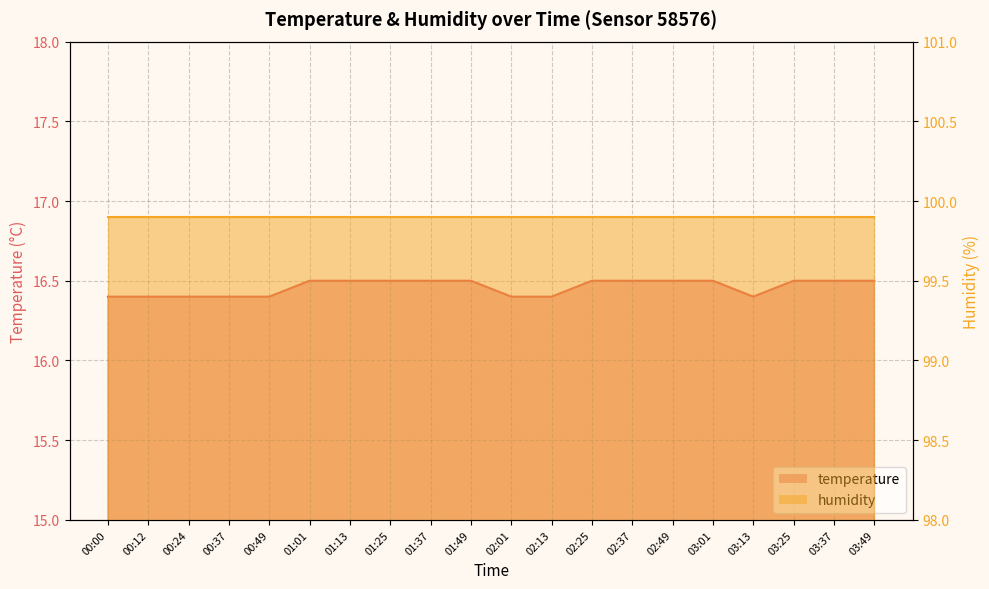

The chart shows a value of 16.5 at 03:01. True or false?

True